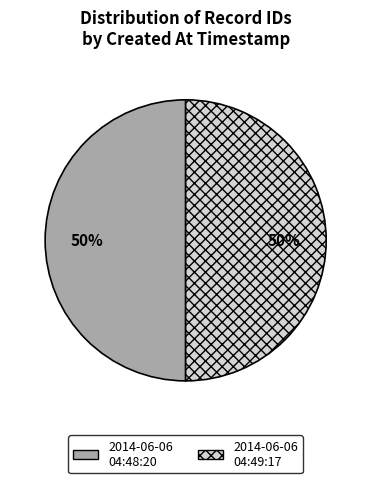

What percentage is the 2014-06-06 04:49:17 slice, to the nearest percent?

50%